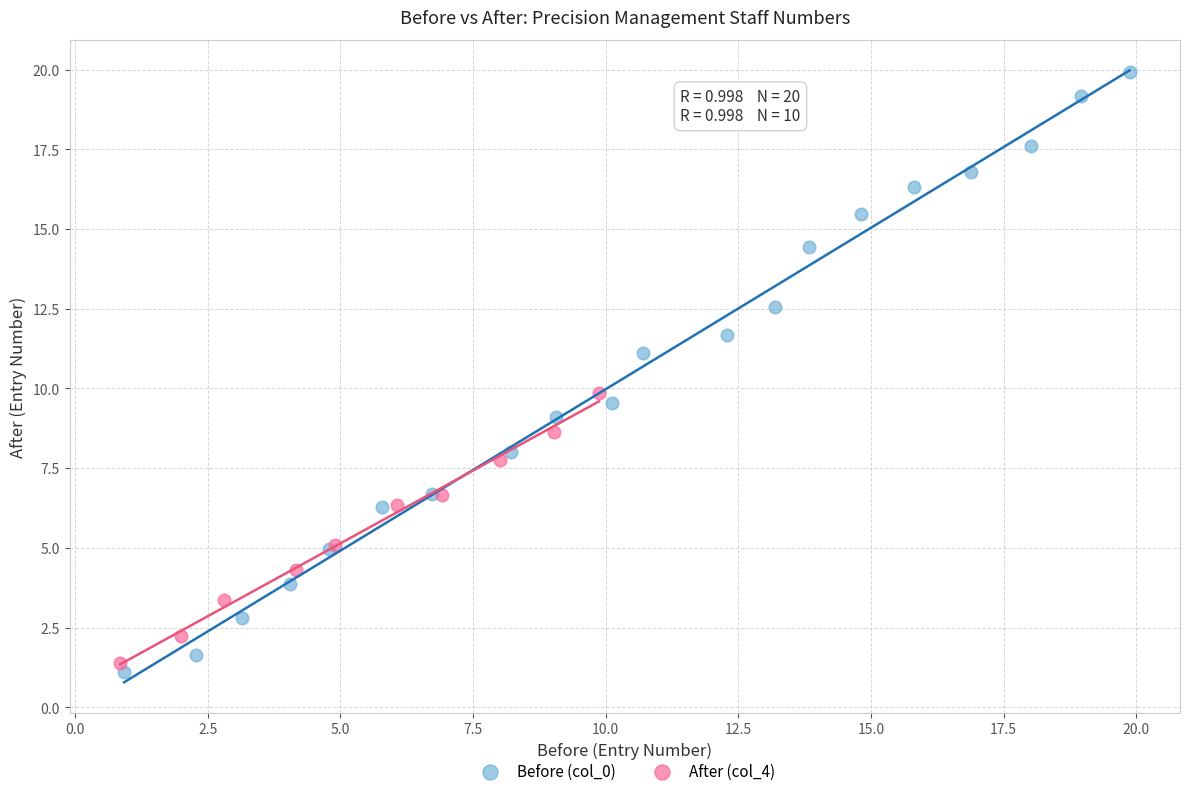

Which series contains the highest Y value?

Before (col_0)